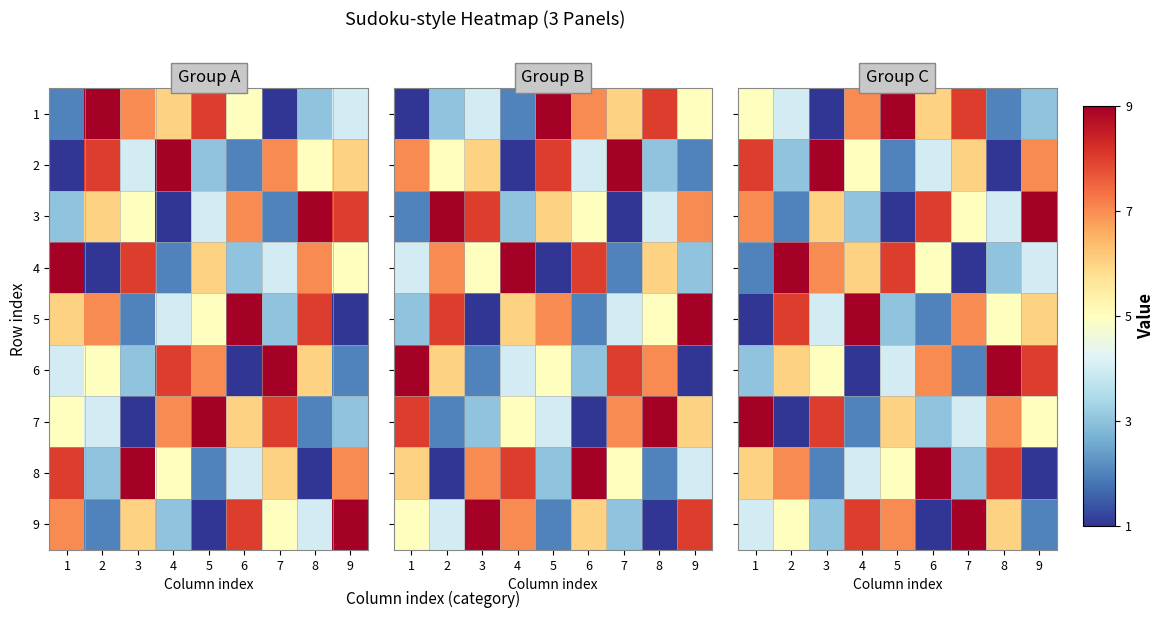

Is it true that 8 equals 1 at 4?

False